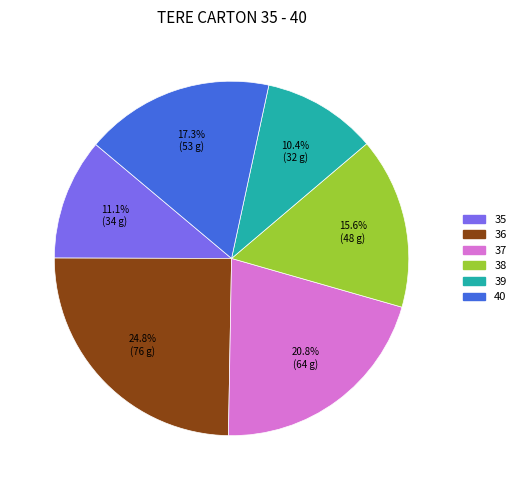

True or false: 40 accounts for 17% of the total.

True